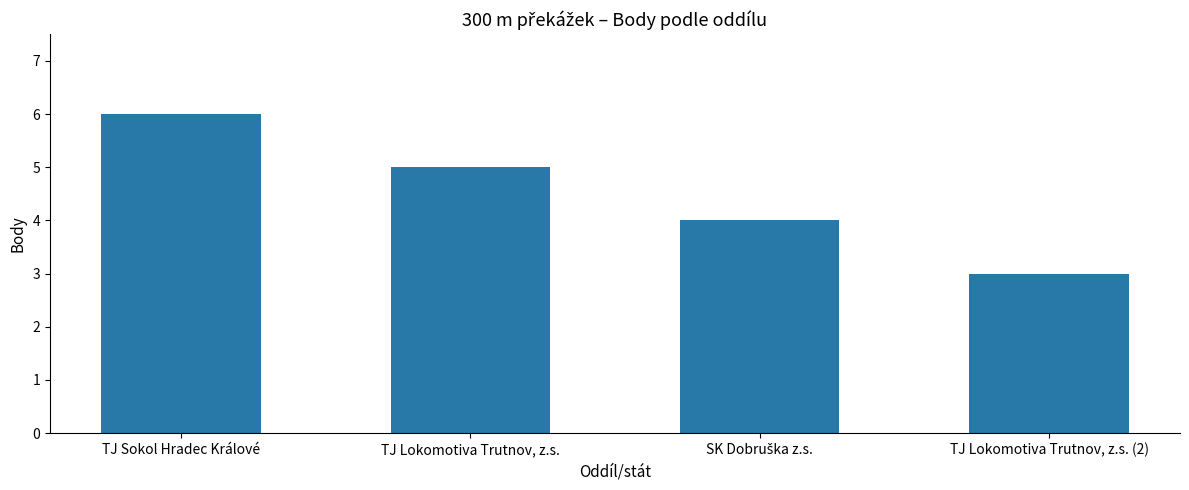

Count the values in the range 4 to 6.

3